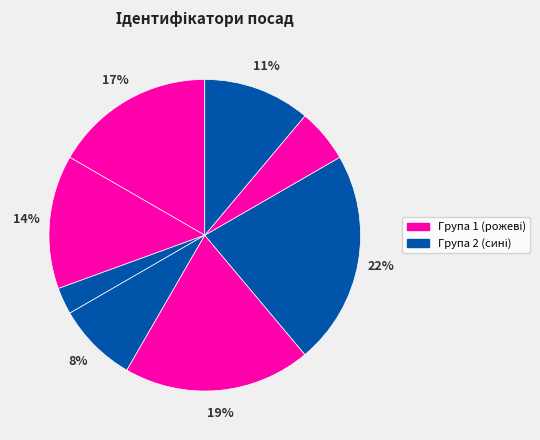

Count the number of slices in the pie.

8